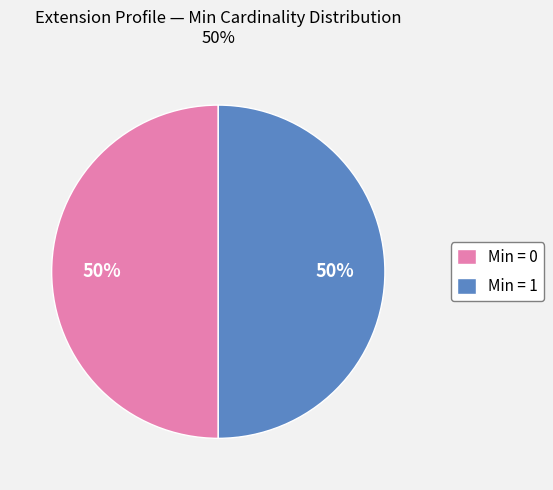

What percentage is the Min = 0 slice, to the nearest percent?

50%